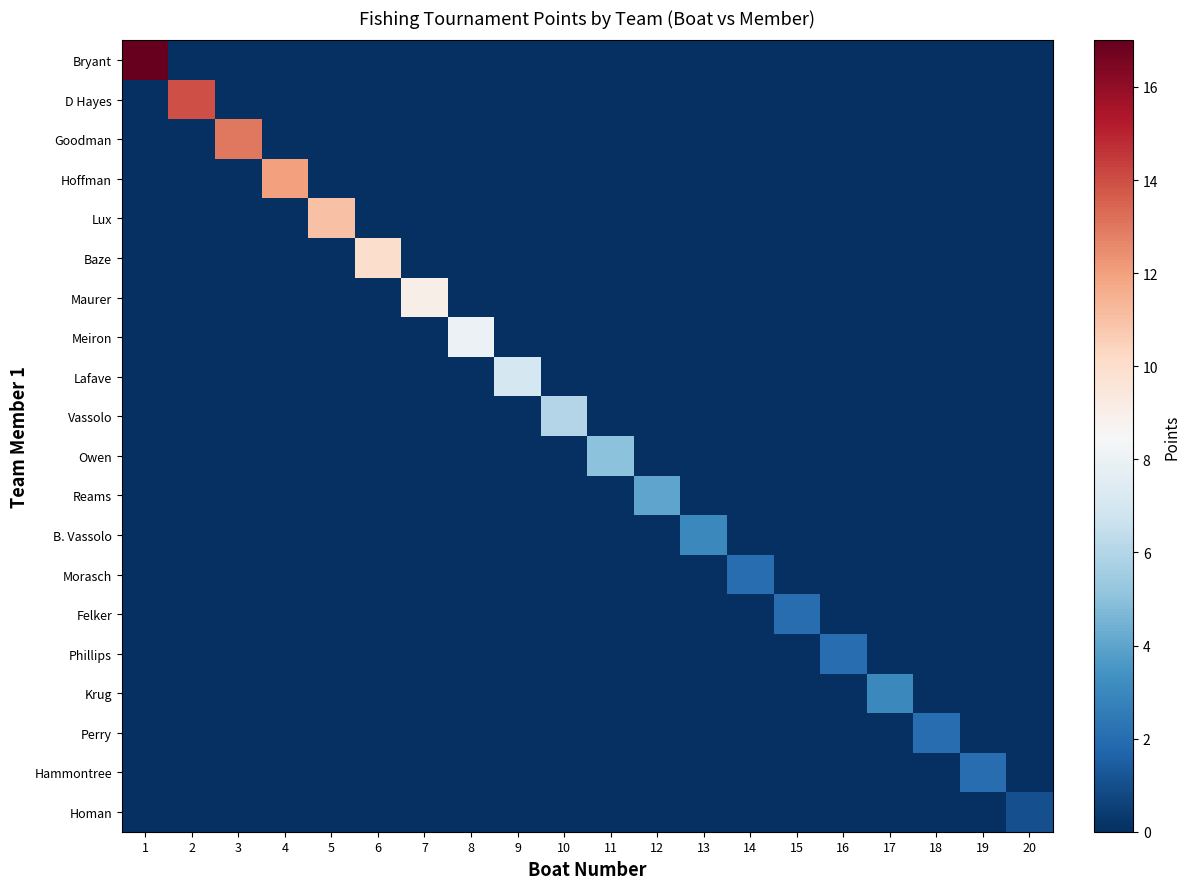

At which category does the chart reach its minimum across all series?

2